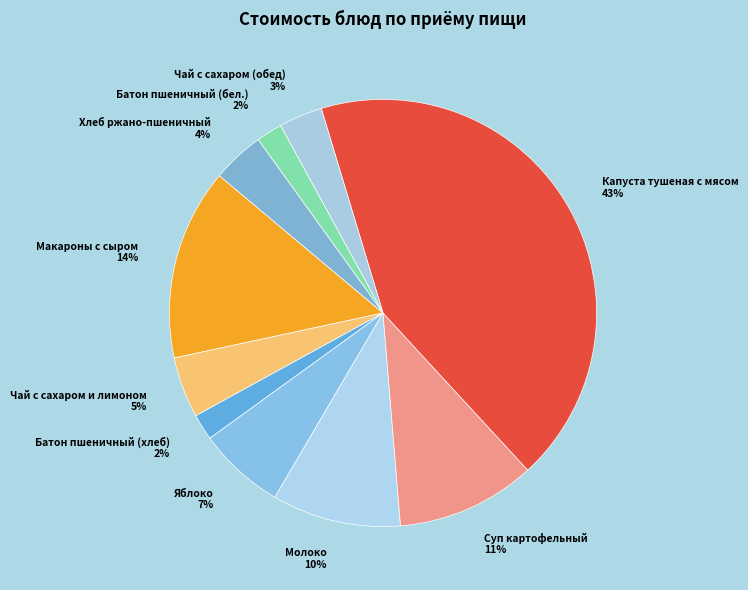

To the nearest percent, what portion does Яблоко represent?

7%